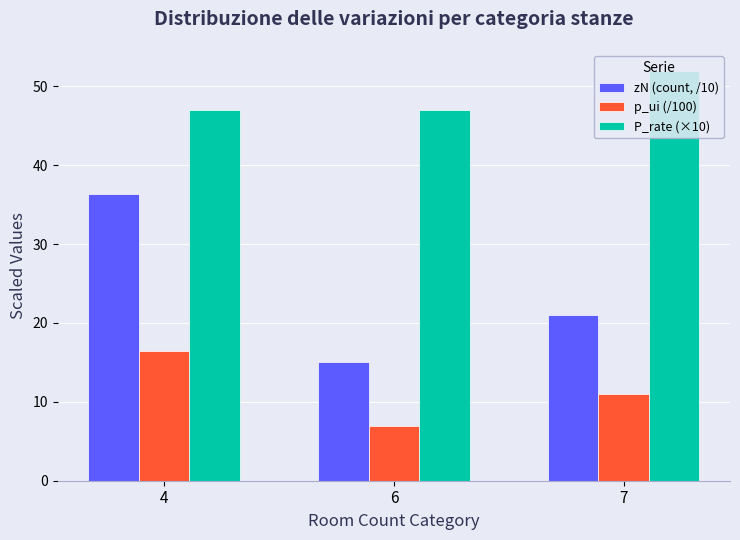

What is the total value across all series at 7?

84.0